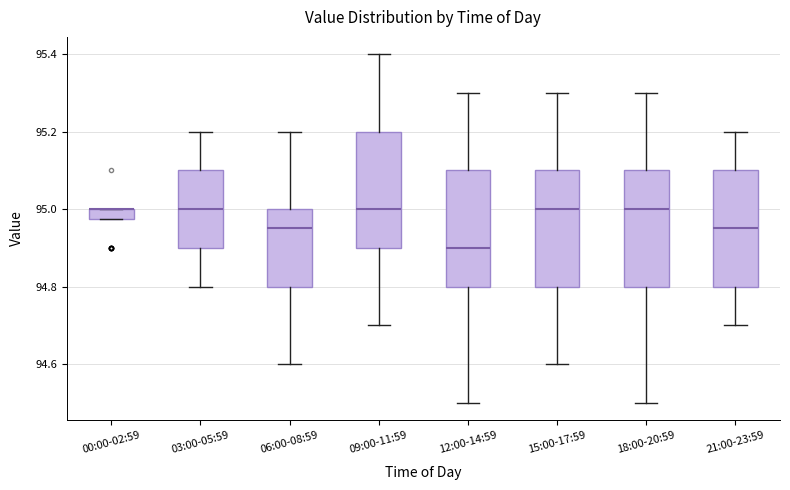

Where is the upper edge of the box for 00:00-02:59 on the y-axis? The values are not printed on the chart, so give them approximately, as read against the axis.

95.00